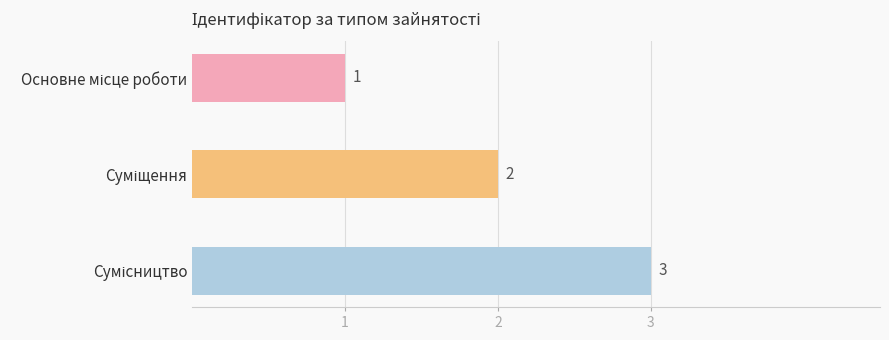

What is the maximum value shown in the chart?

3